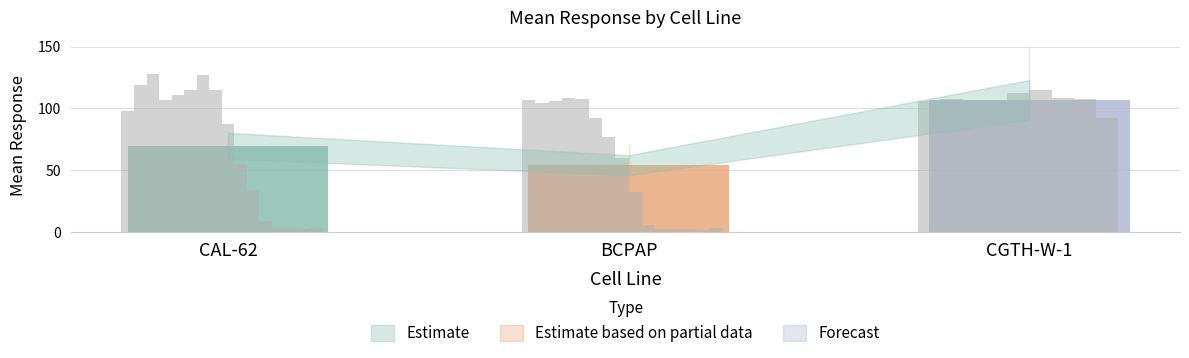

Reading right to left, what are all the values shown in this chart?

CAL-62: 2.9	2.4	3.6	3.3	8.8	34.0	54.9	87.8	114.7	126.9	115.0	111.0	107.0	127.9	119.3	97.7
BCPAP: 0.0	3.0	2.0	2.8	2.1	2.4	5.6	32.3	59.5	76.6	92.2	107.3	108.5	105.7	104.5	106.7
CGTH-W-1: 0.0	0.0	0.0	0.0	0.0	0.0	0.0	92.4	107.8	108.2	115.2	112.7	106.4	105.9	107.8	106.1